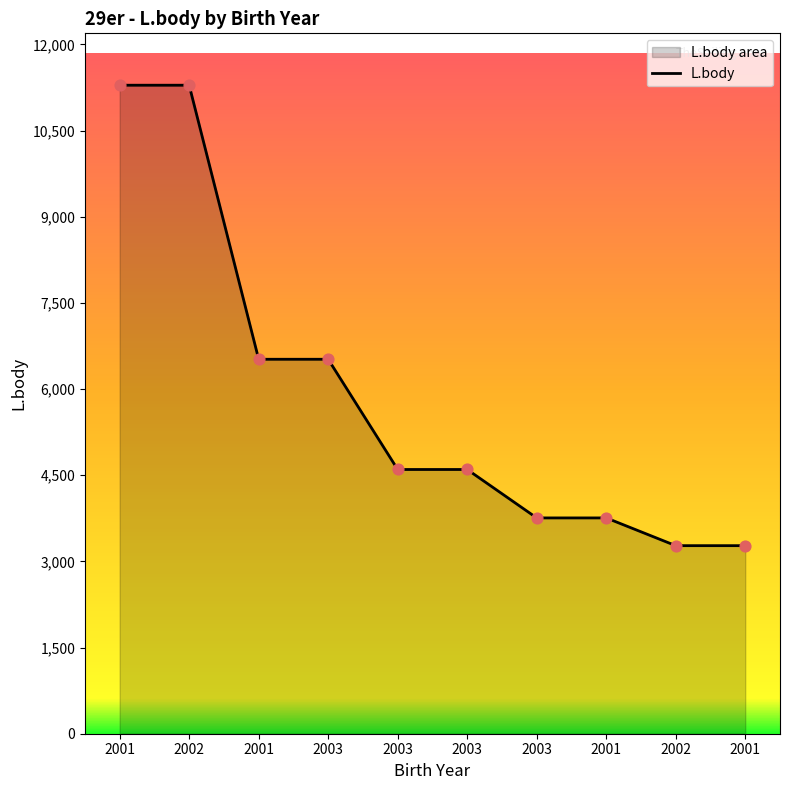

Between 2003 and 2001, which is larger?

2003